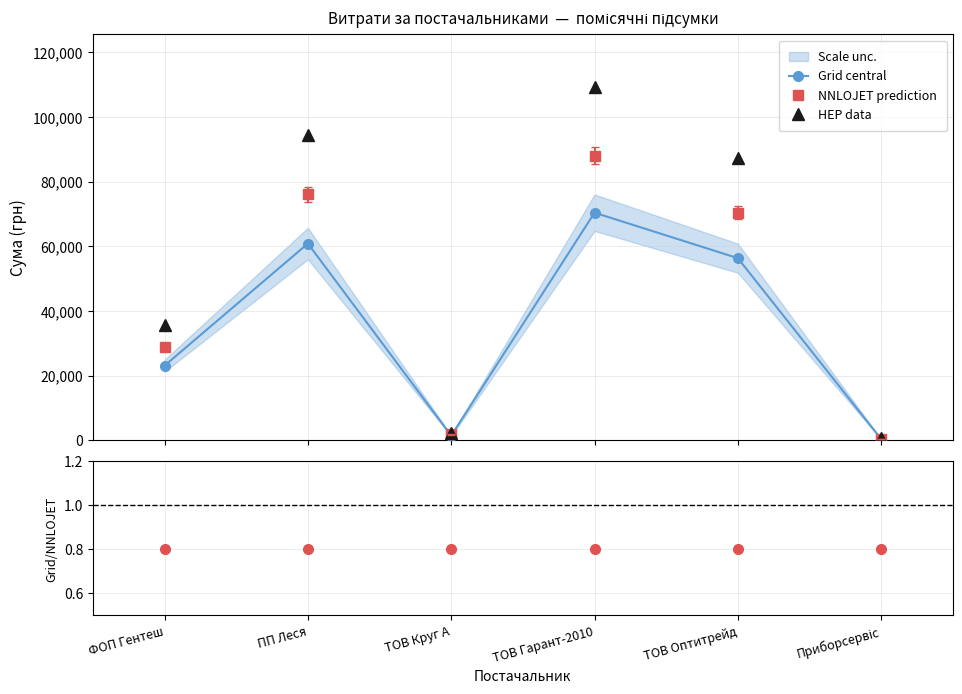

Reading left to right, what are all the values shown in this chart?

Grid central: 23104.0	60852.6	1480.3	70393.1	56325.9	388.9
NNLOJET prediction: 28880.0	76065.7	1850.4	87991.4	70407.4	486.1
HEP data: 35811.2	94321.5	2294.5	109109.3	87305.1	602.7
Grid/NNLOJET: 0.8	0.8	0.8	0.8	0.8	0.8